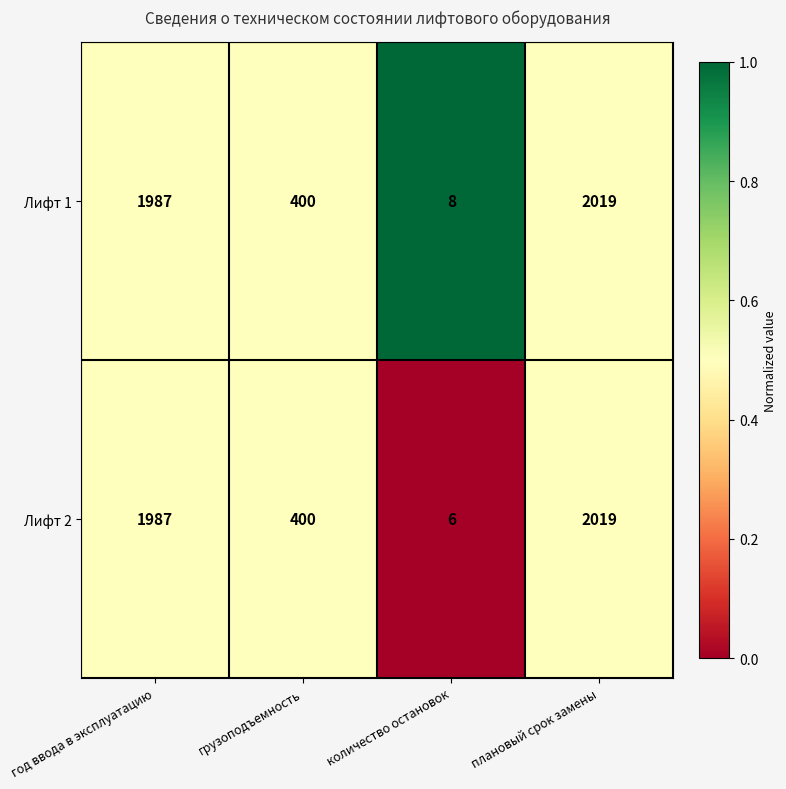

Rank the series at количество остановок from highest to lowest value.

Лифт 1, Лифт 2